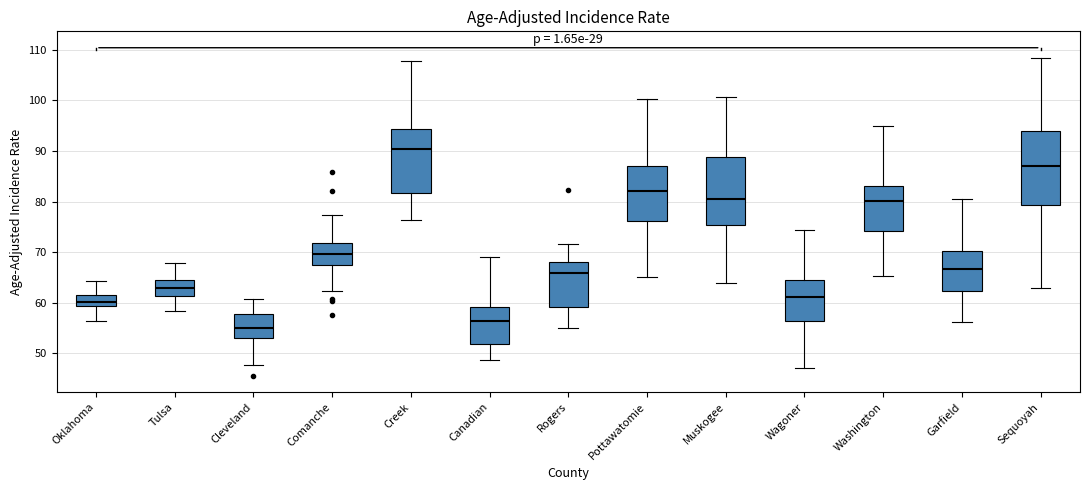

Which box is the tallest, from its lower edge to its upper edge?

Sequoyah